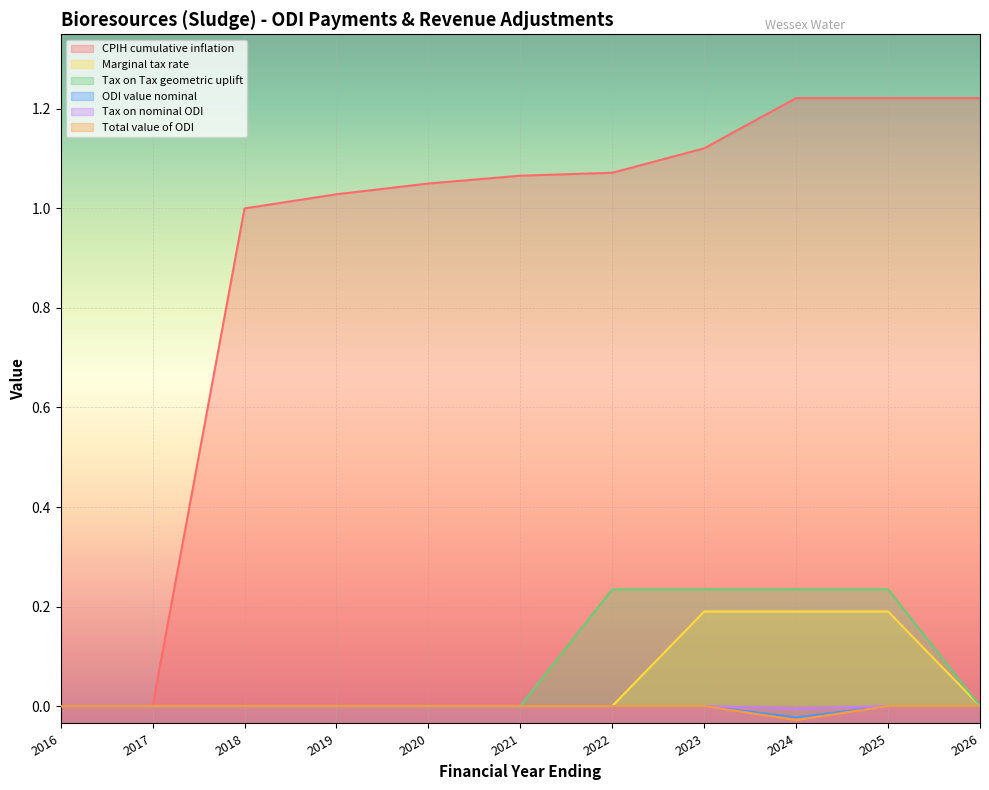

What is the difference between the CPIH cumulative inflation values at 2024 and 2023?

0.1